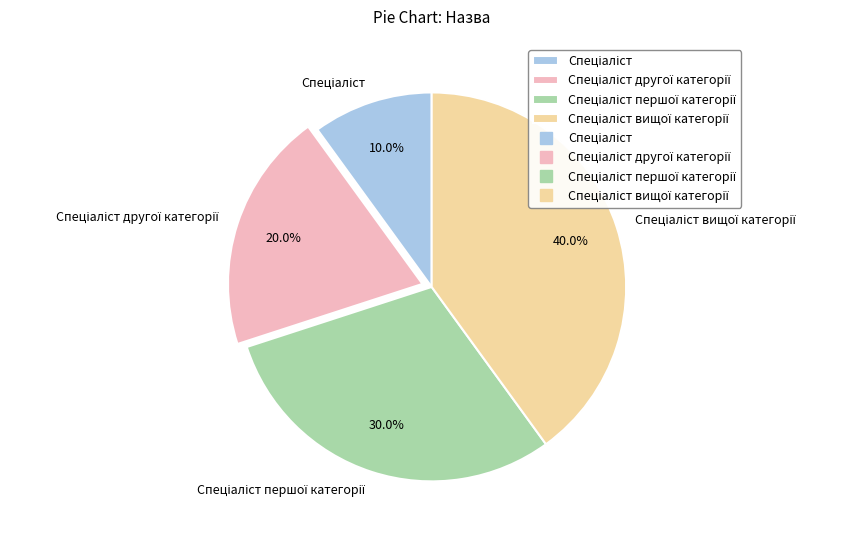

Is there a majority slice in this chart?

No